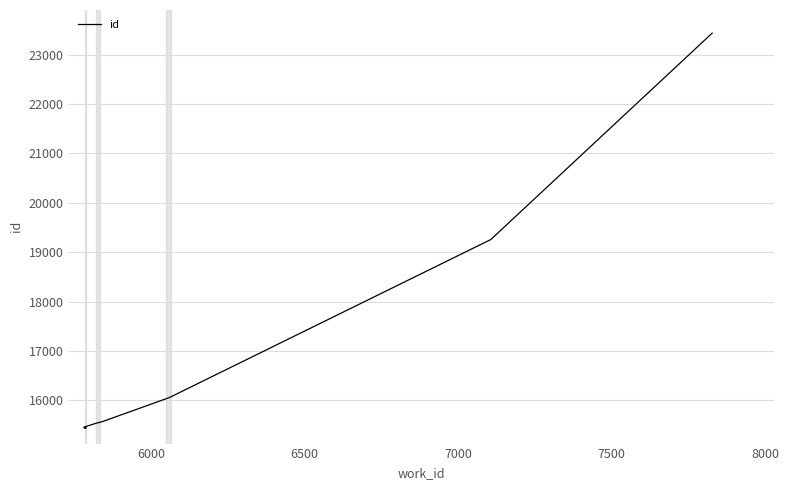

Does the chart display data point markers on the line(s)?

No